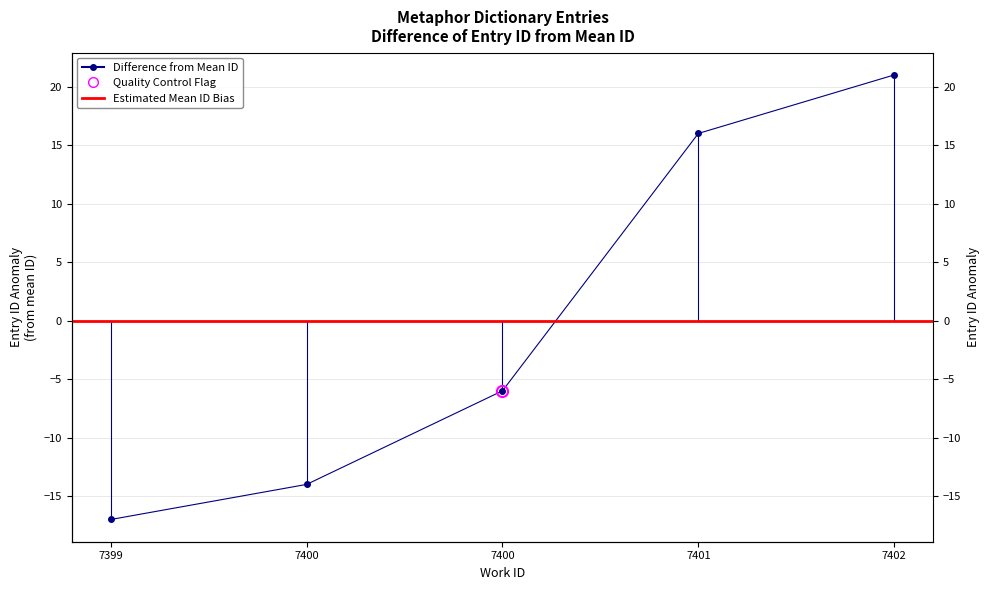

What is the difference between the maximum and minimum values?

38